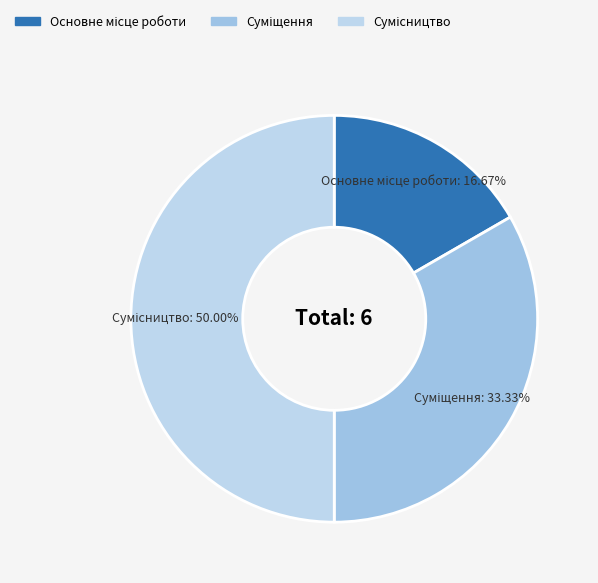

To the nearest percent, what percentage of the pie is Суміщення?

33%